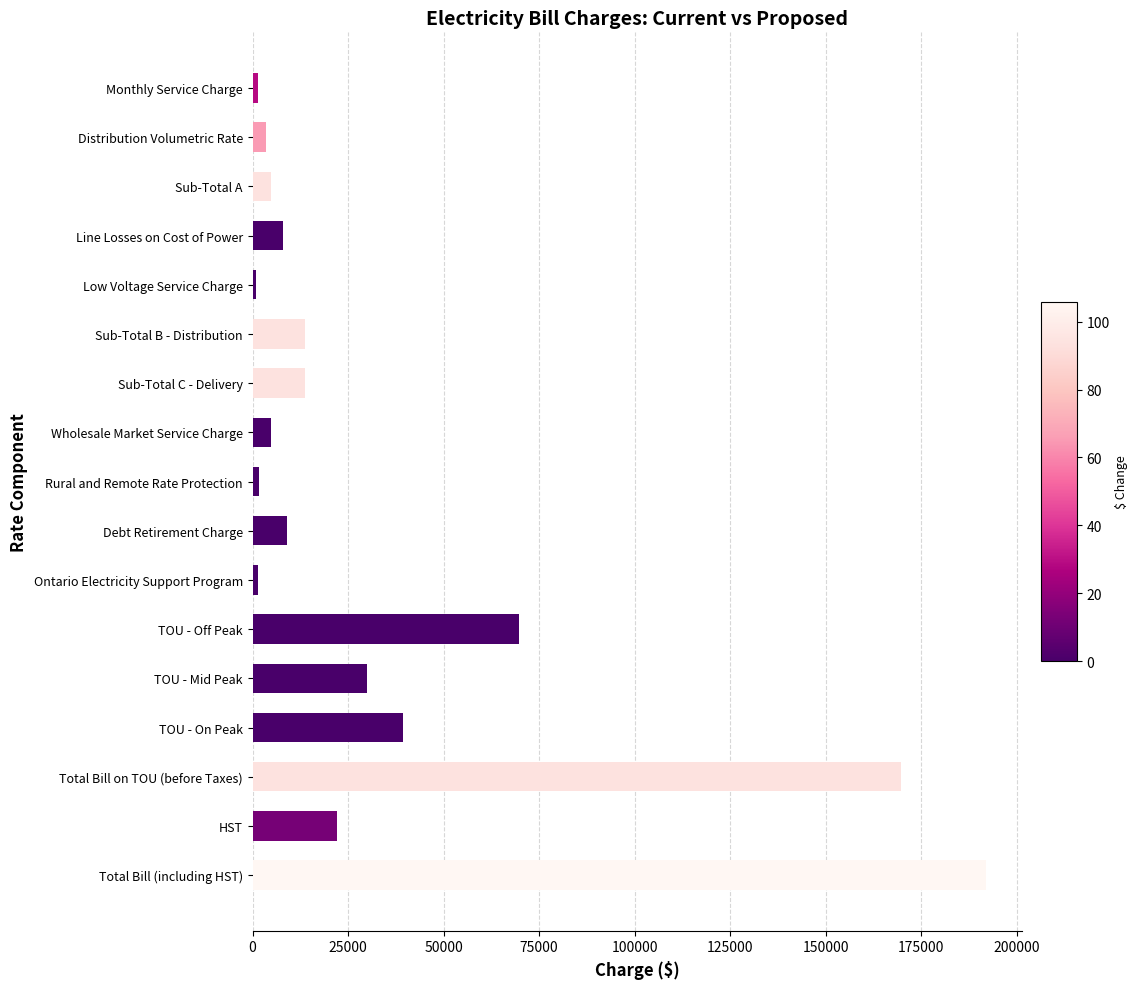

What is the greatest value displayed?

191872.3